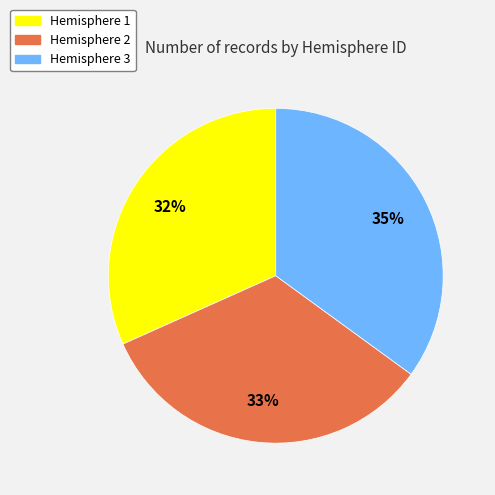

True or false: Hemisphere 2 accounts for 25% of the total.

False